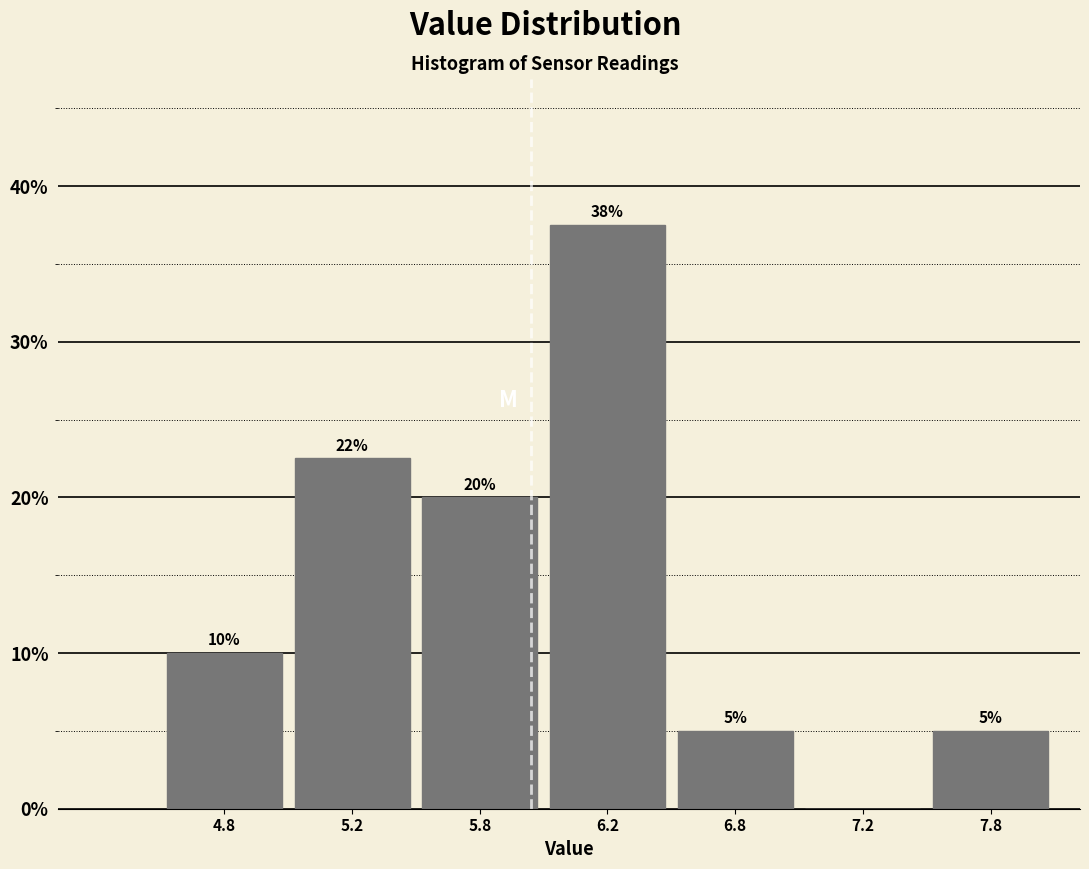

True or false: the data shows 11.9 at 7.2.

False